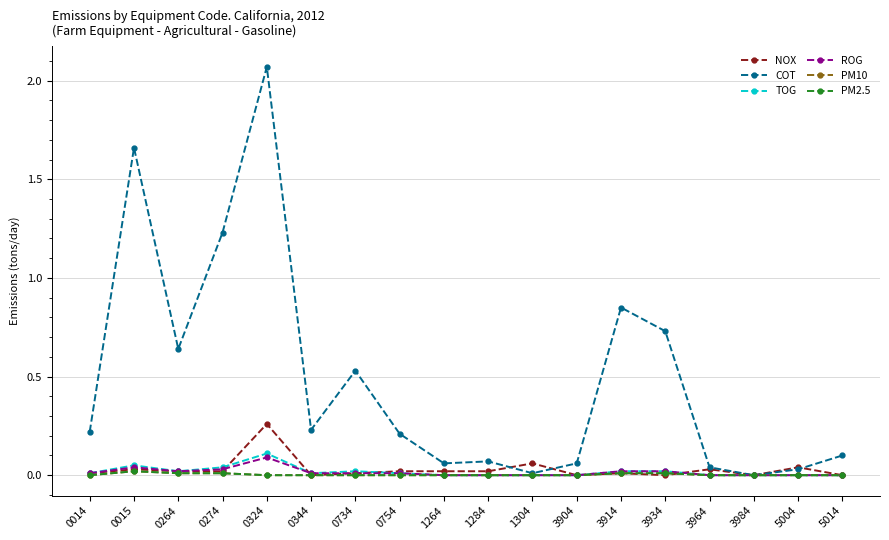

Is this an area chart (filled region under the line)?

No